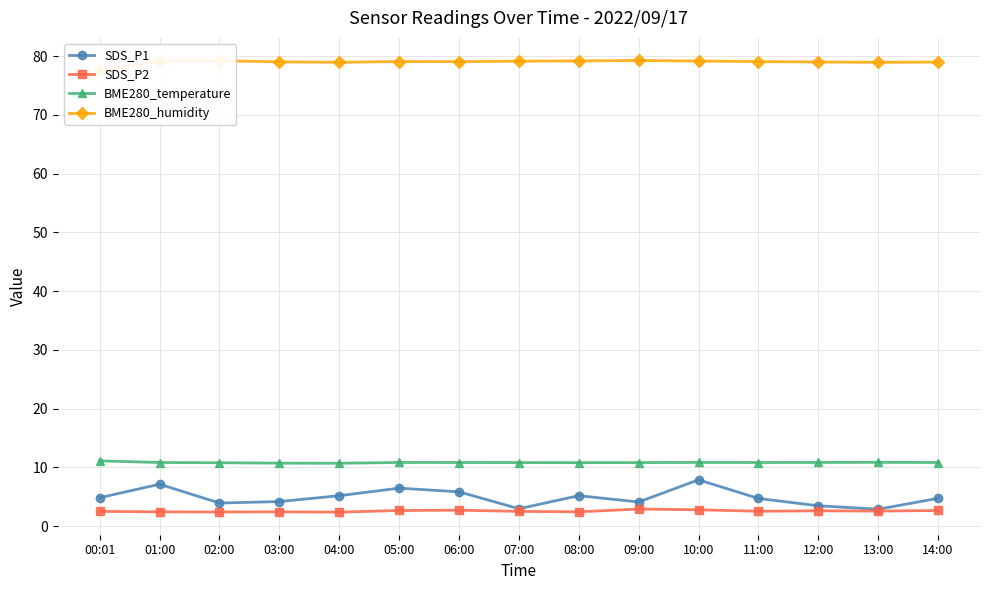

In SDS_P2, how many points are higher than both neighbors (excluding endpoints)?

4